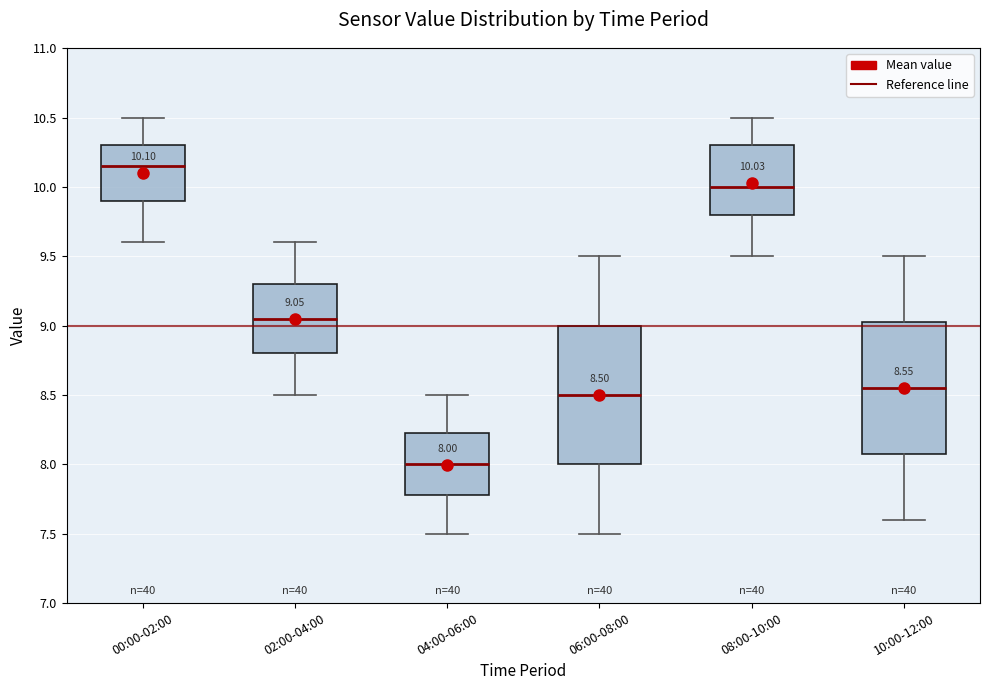

Which box has the lowest median line?

04:00-06:00